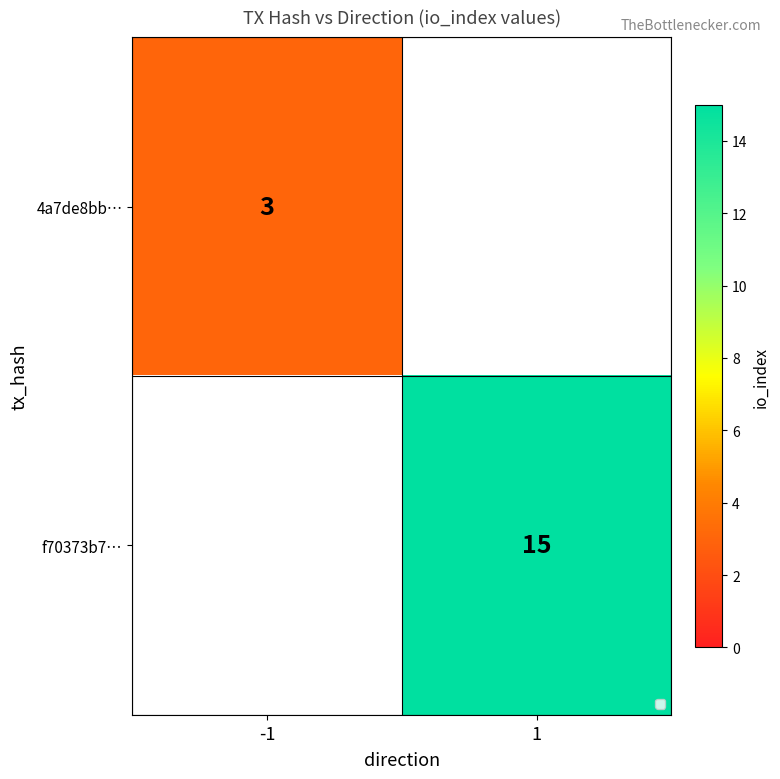

True or false: 4a7de8bb… has a value of 3 at -1.

True